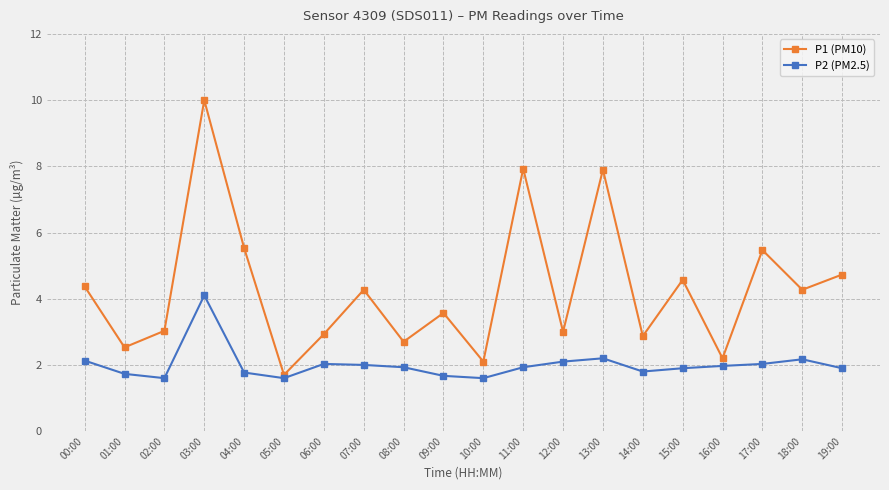

At which label does P2 (PM2.5) reach its peak?

03:00